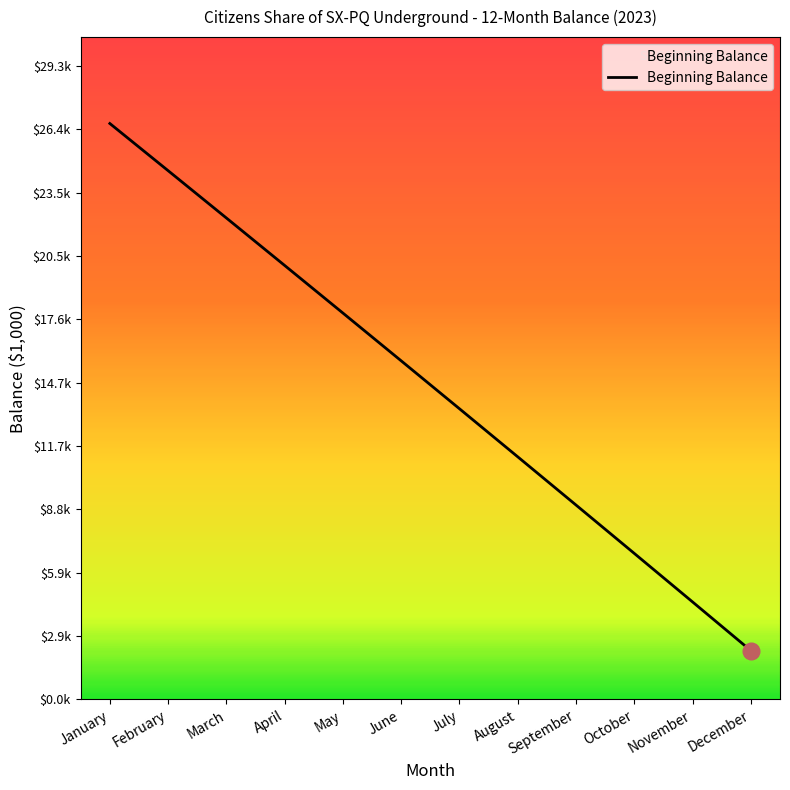

Does the chart display data point markers on the line(s)?

No